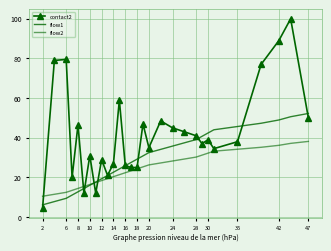

At how many categories does at least one series exceed 30?

19